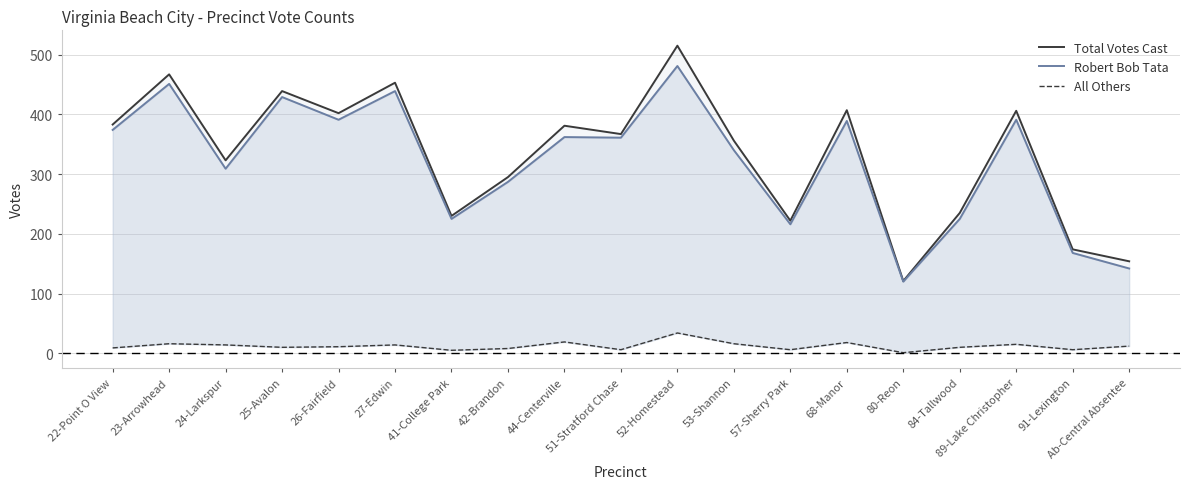

True or false: Total Votes Cast and All Others cross at least once.

False